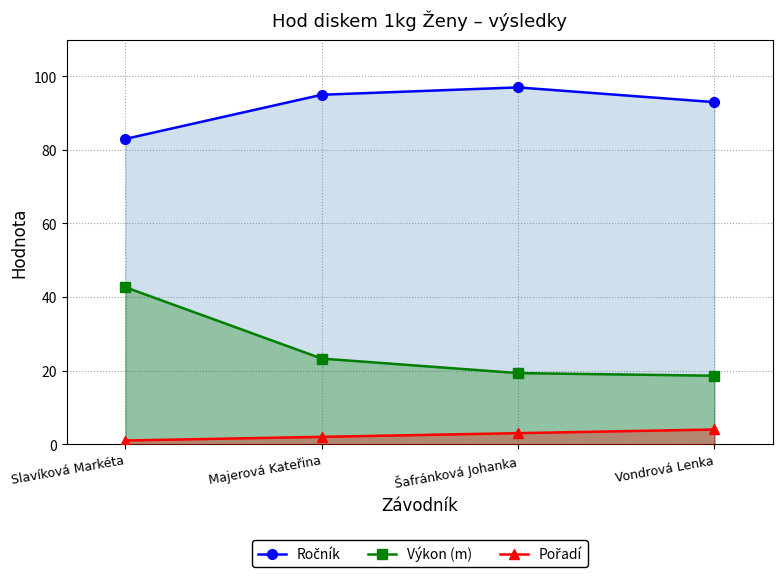

How many series are shown in this chart?

3